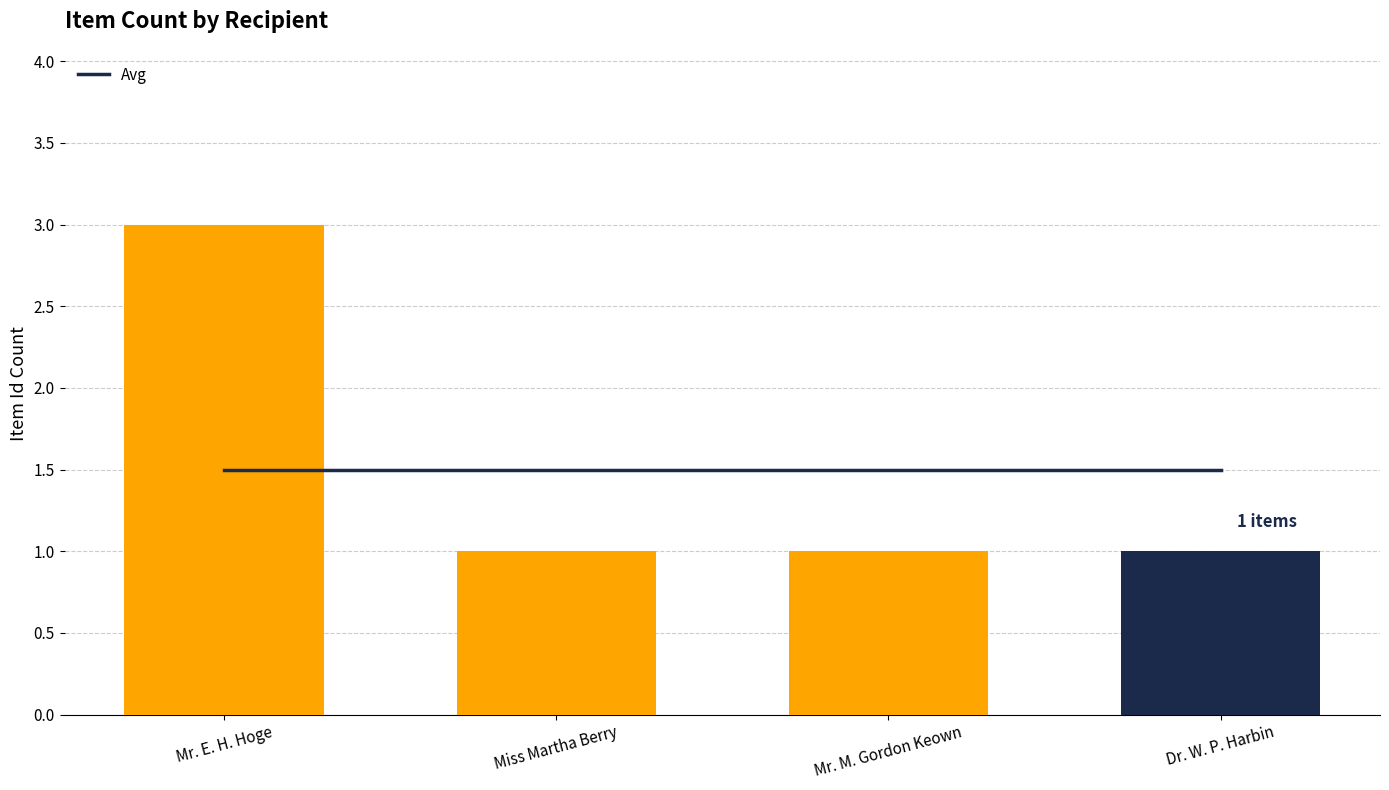

Rank the series at Mr. E. H. Hoge from highest to lowest value.

Item Count, Avg